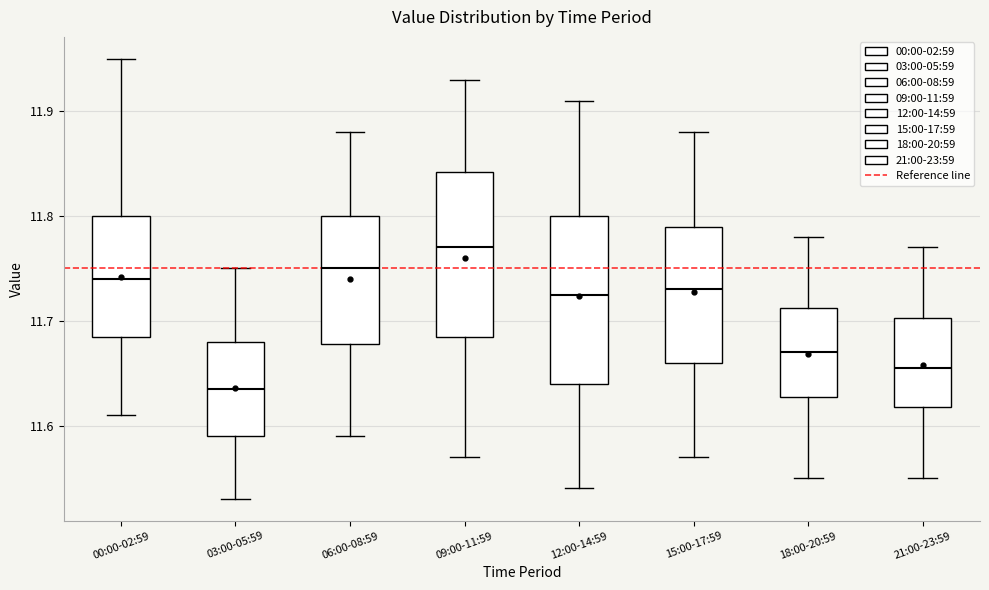

Reading left to right, transcribe this box plot: for each box, give where its median line is, the range the box spans, and where its two whiskers end, as read against the y-axis. The values are not printed on the chart, so give them approximately, as read against the axis.

00:00-02:59: median 11.74, box 11.69 to 11.80, whiskers 11.61 to 11.95
03:00-05:59: median 11.64, box 11.59 to 11.68, whiskers 11.53 to 11.75
06:00-08:59: median 11.75, box 11.68 to 11.80, whiskers 11.59 to 11.88
09:00-11:59: median 11.77, box 11.69 to 11.84, whiskers 11.57 to 11.93
12:00-14:59: median 11.73, box 11.64 to 11.80, whiskers 11.54 to 11.91
15:00-17:59: median 11.73, box 11.66 to 11.79, whiskers 11.57 to 11.88
18:00-20:59: median 11.67, box 11.63 to 11.71, whiskers 11.55 to 11.78
21:00-23:59: median 11.66, box 11.62 to 11.70, whiskers 11.55 to 11.77